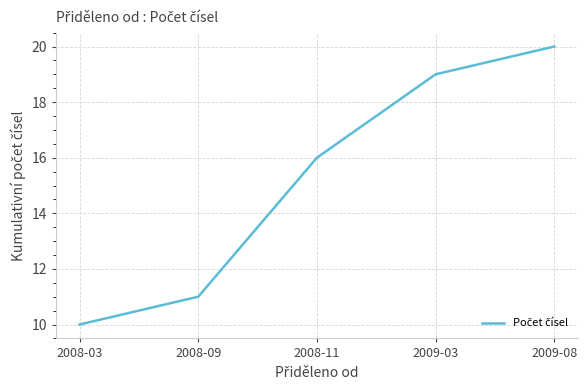

Reading left to right, what are all the values shown in this chart?

10	11	16	19	20